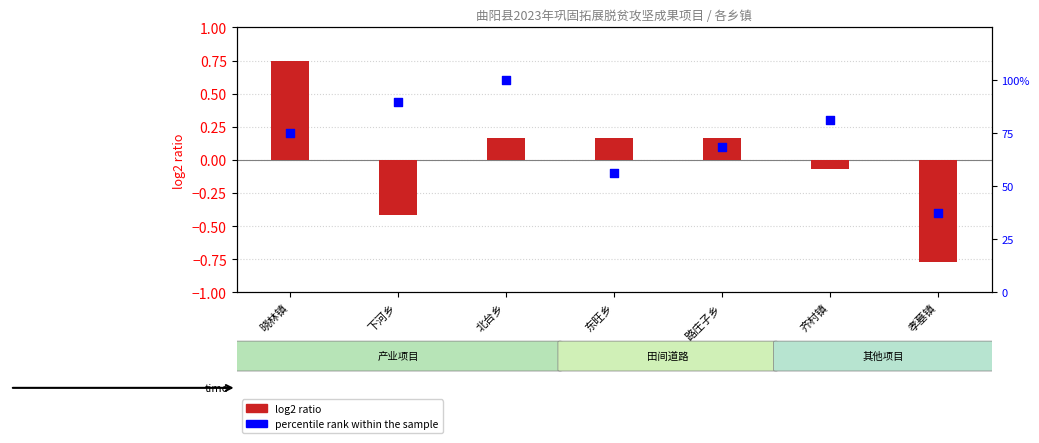

What are all the series names shown in the legend?

log2 ratio, percentile rank within the sample